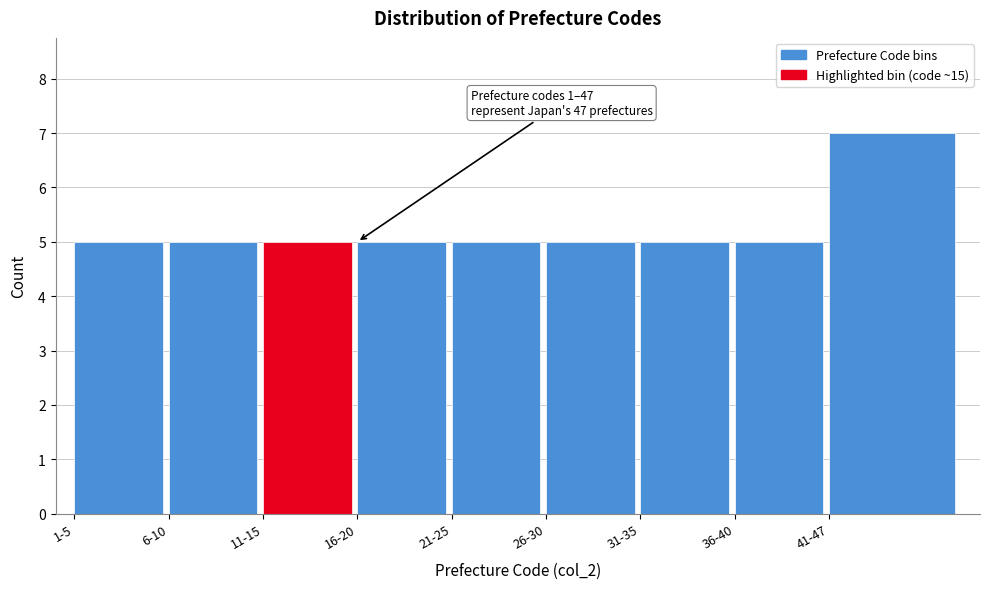

Reading left to right, list all the values displayed in this chart.

5	5	5	5	5	5	5	5	7